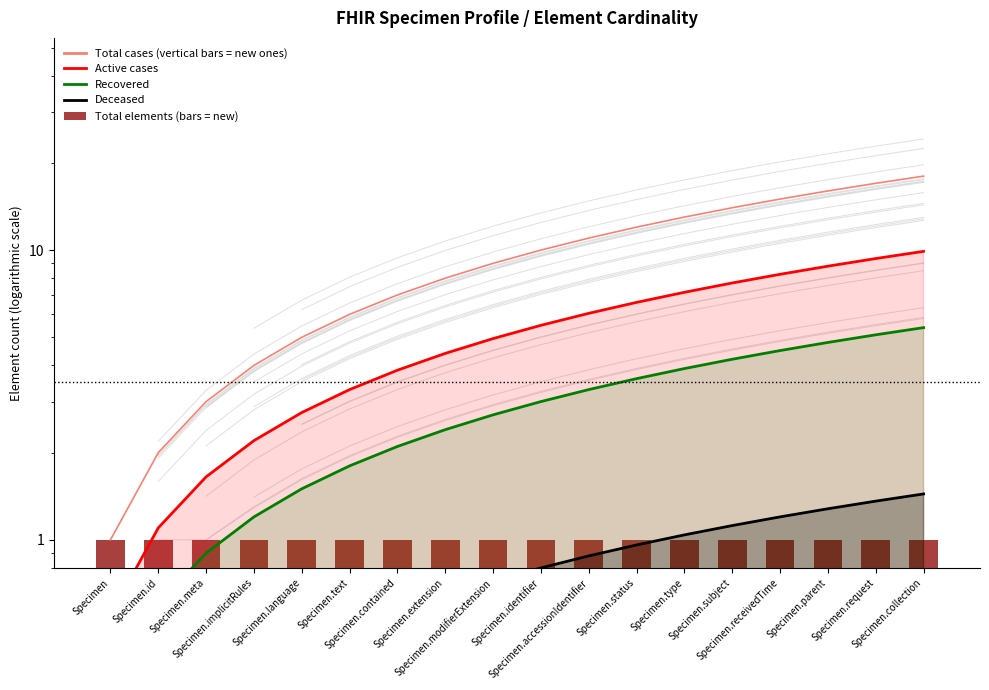

What is the minimum value for Deceased?

0.1